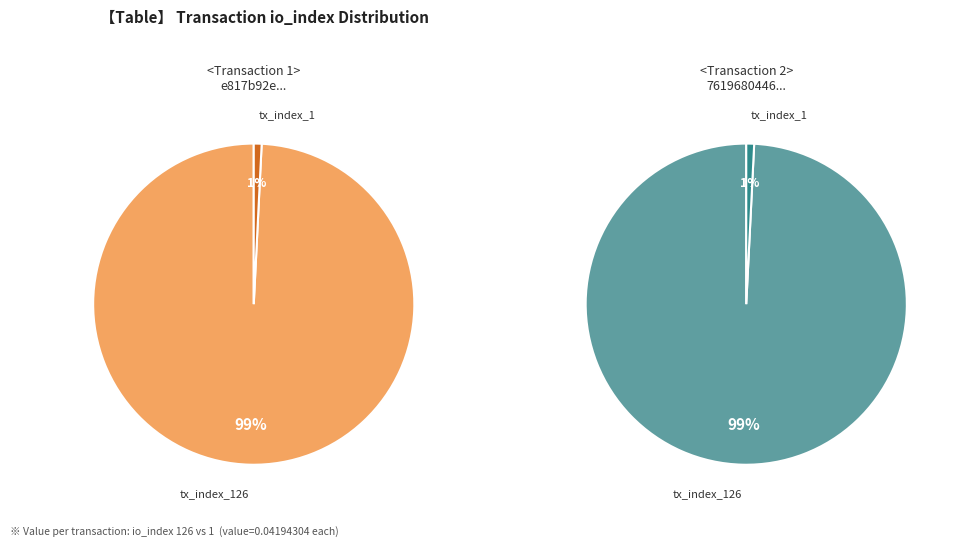

What is the total percentage of tx_index_1 and tx_index_126?

100.0%